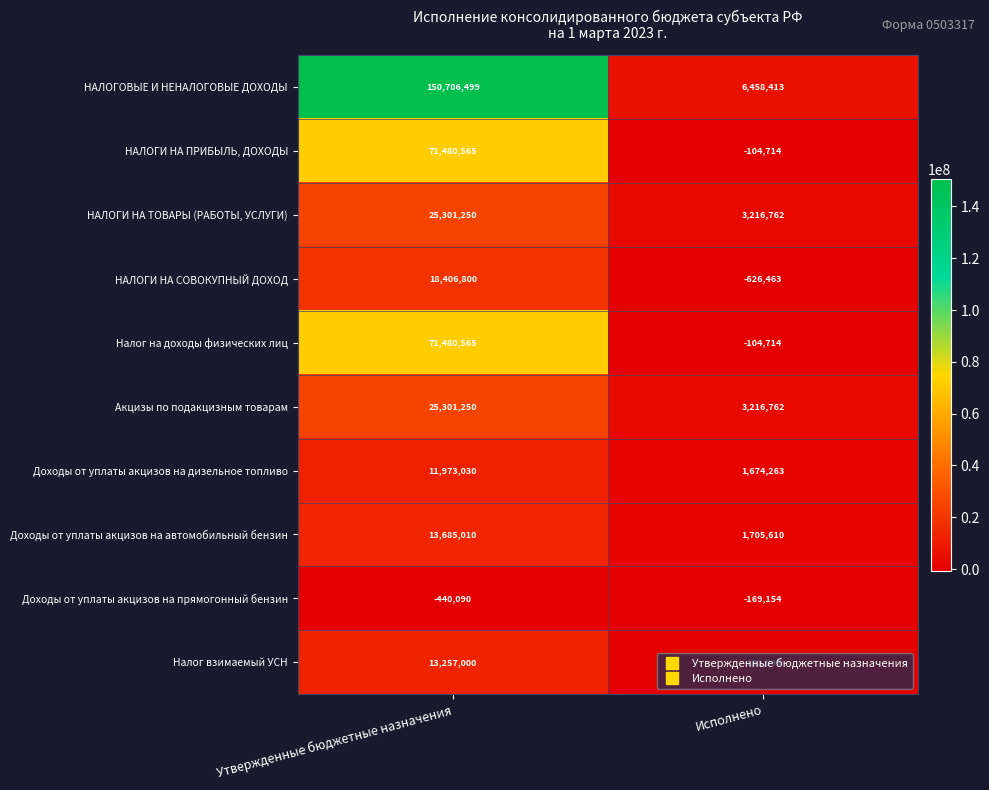

What is the difference between the Доходы от уплаты акцизов на дизельное топливо values at Утвержденные бюджетные назначения and Исполнено?

10298767